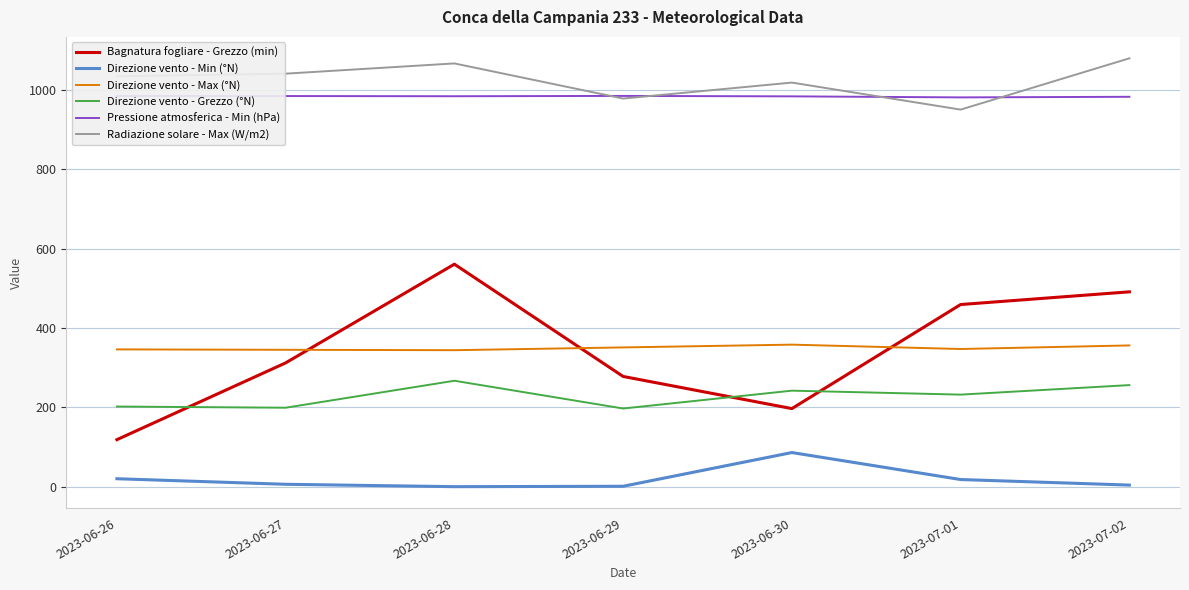

Count the number of data series in this chart.

6